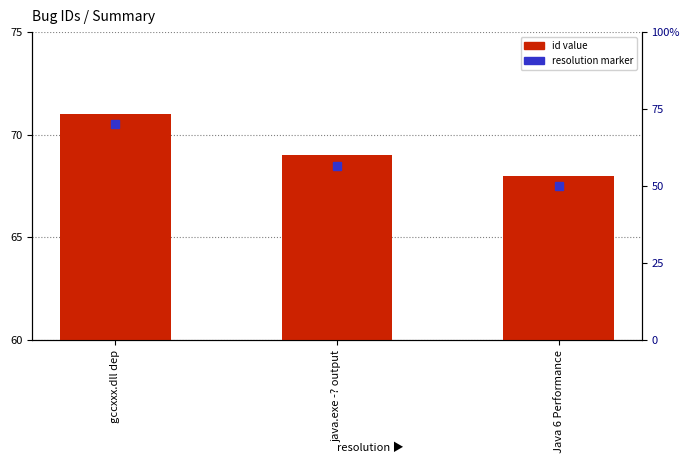

What is the value of the 3rd bar from the left?

68